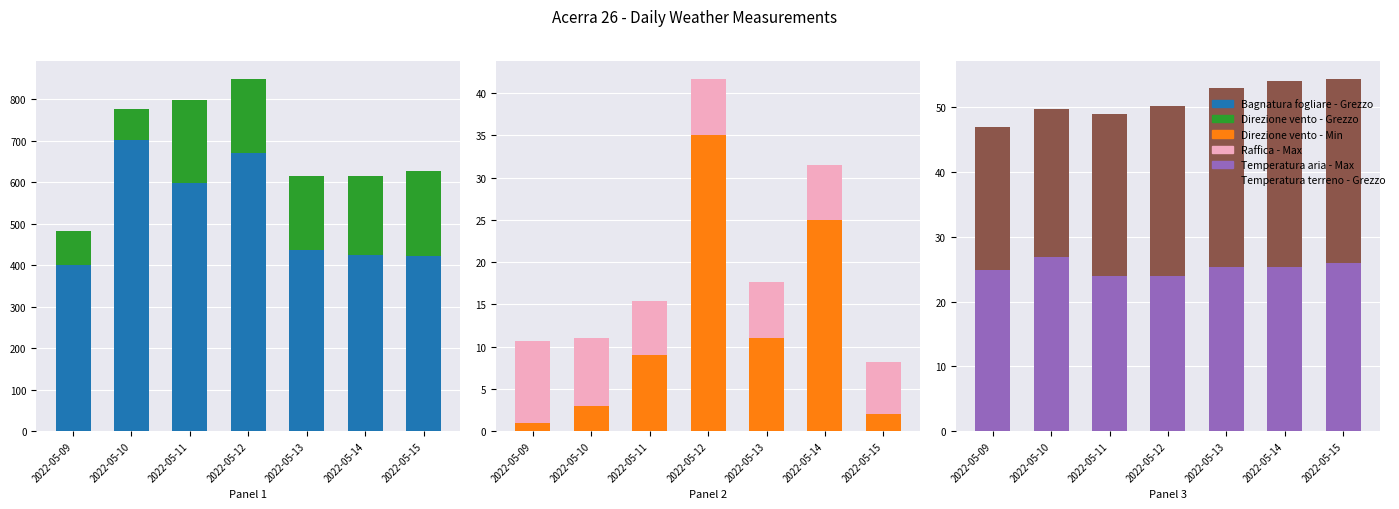

At how many categories does at least one series exceed 455?

3